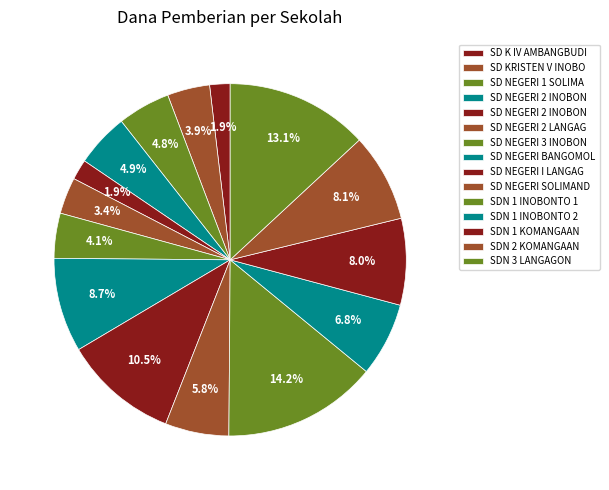

How many slices are in this pie chart?

15